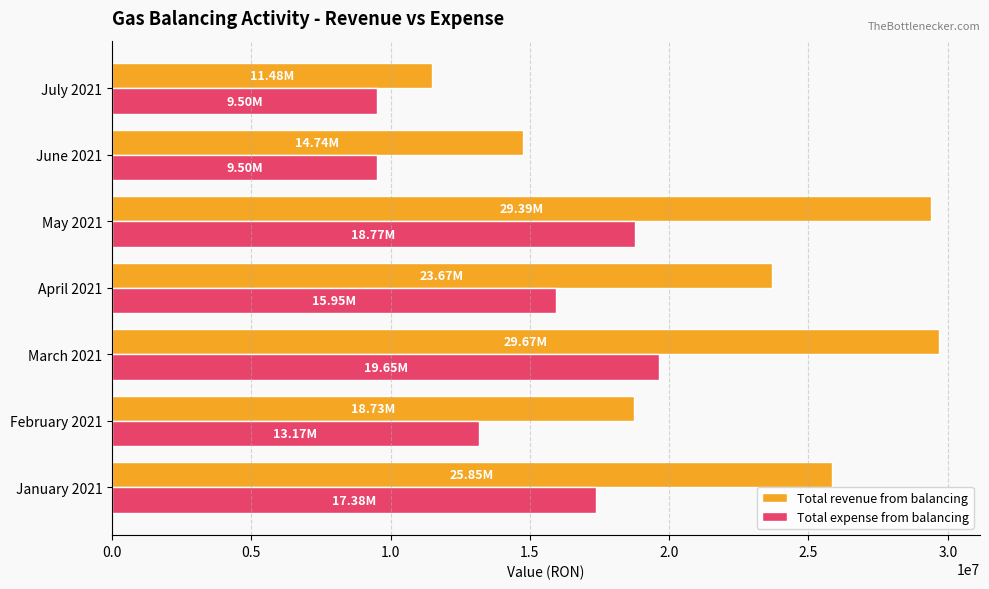

What is the greatest value displayed?

29673506.4